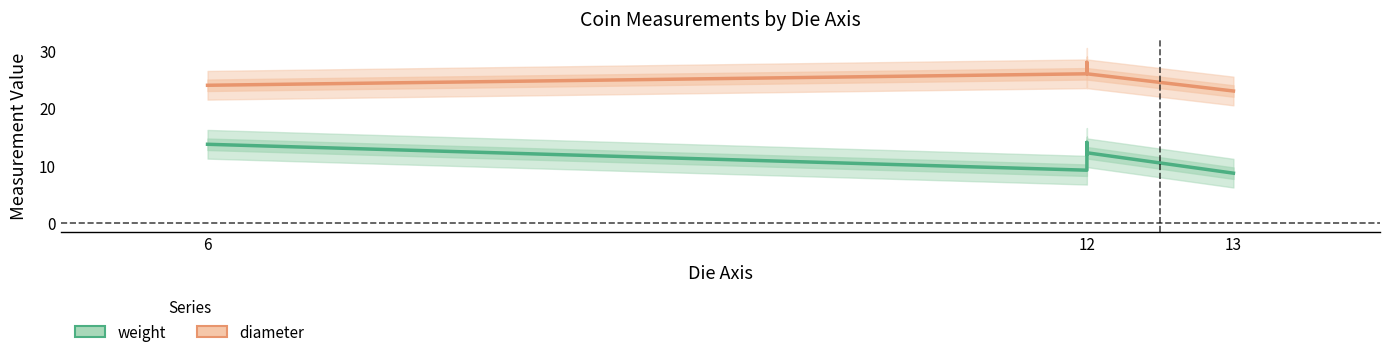

Which series has the largest range (max minus min)?

weight